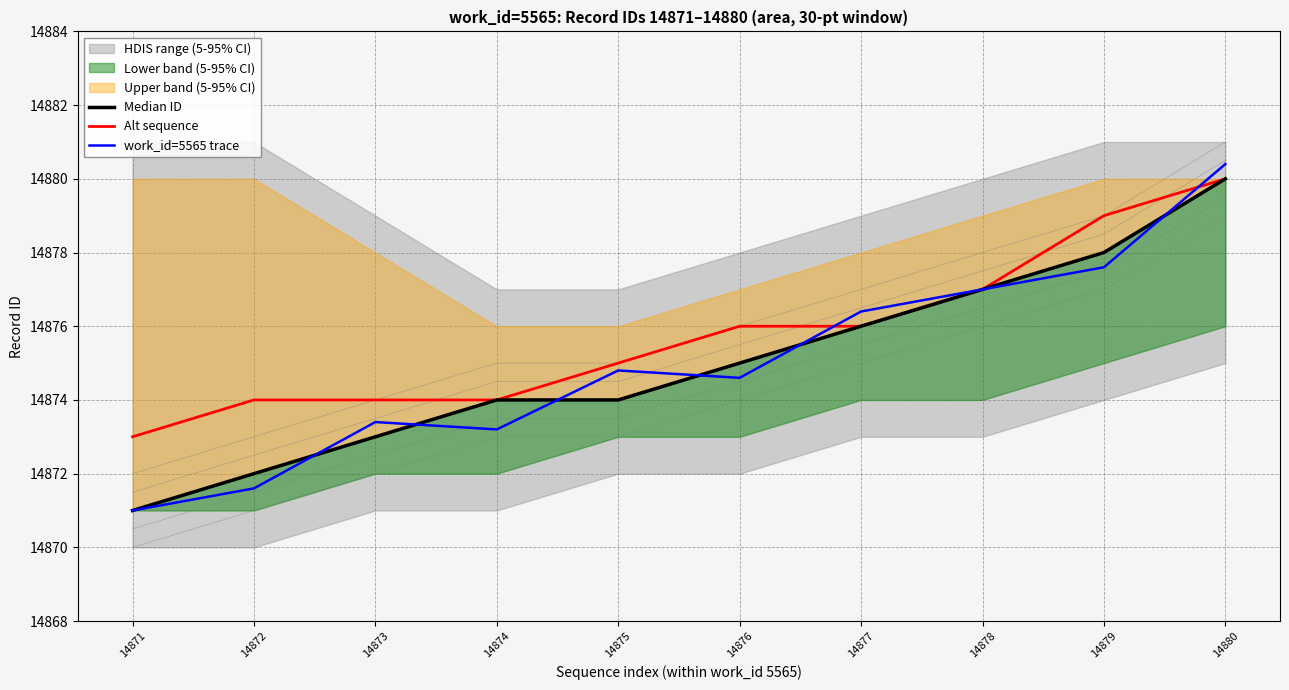

Which series has the largest total across all categories?

Alt sequence